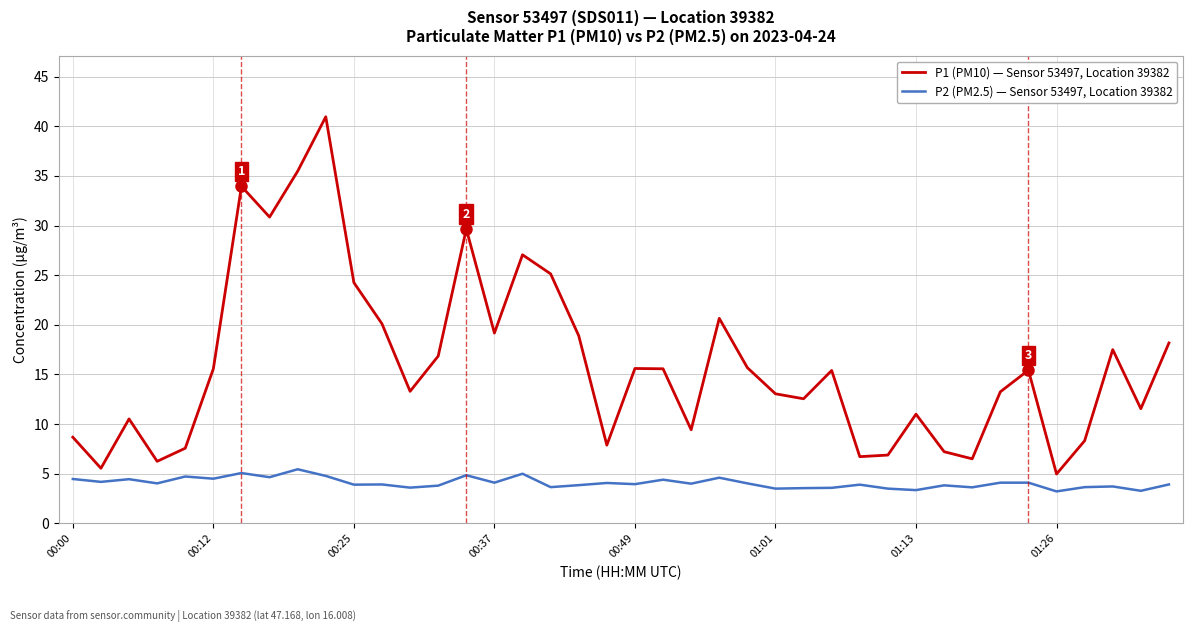

What is the difference between the maximum and minimum values in the P1 (PM10) — Sensor 53497, Location 39382 series?

36.0